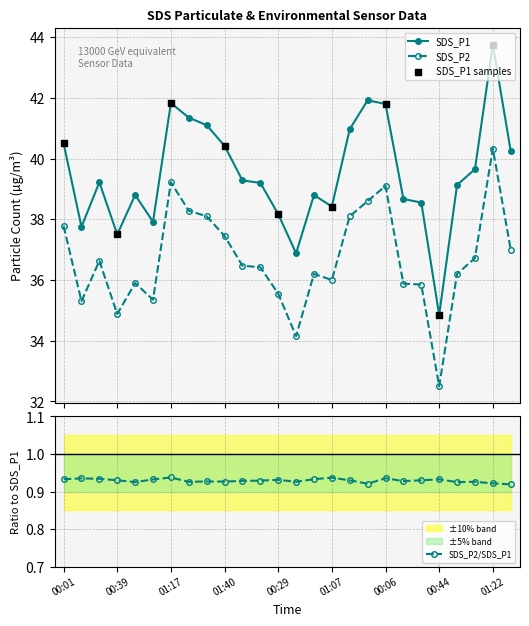

Which series contains the lowest Y value?

SDS_P2